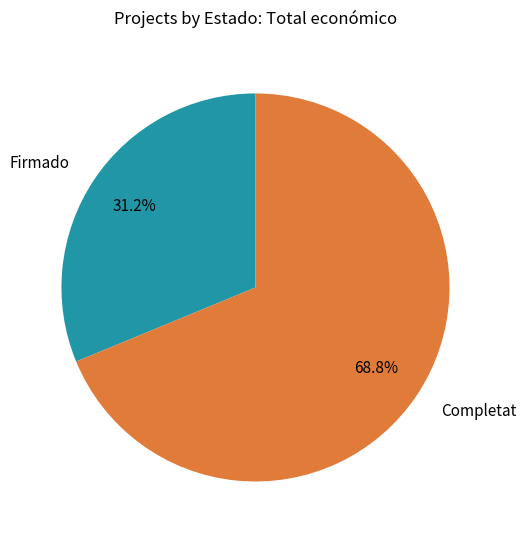

Rank the categories by value from lowest to highest.

Firmado, Completat